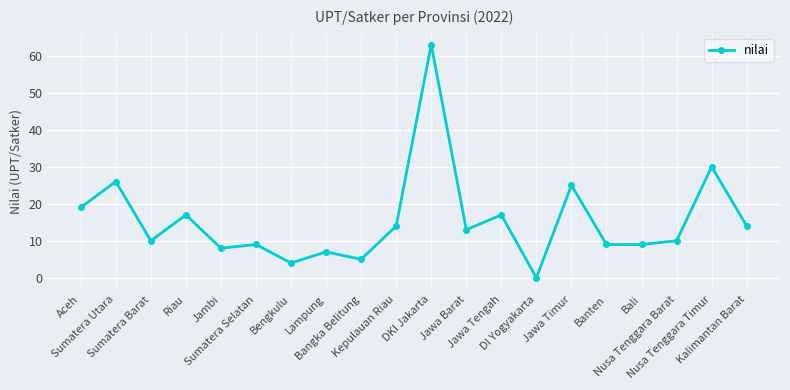

What is the value of the 5th point from the left?

8